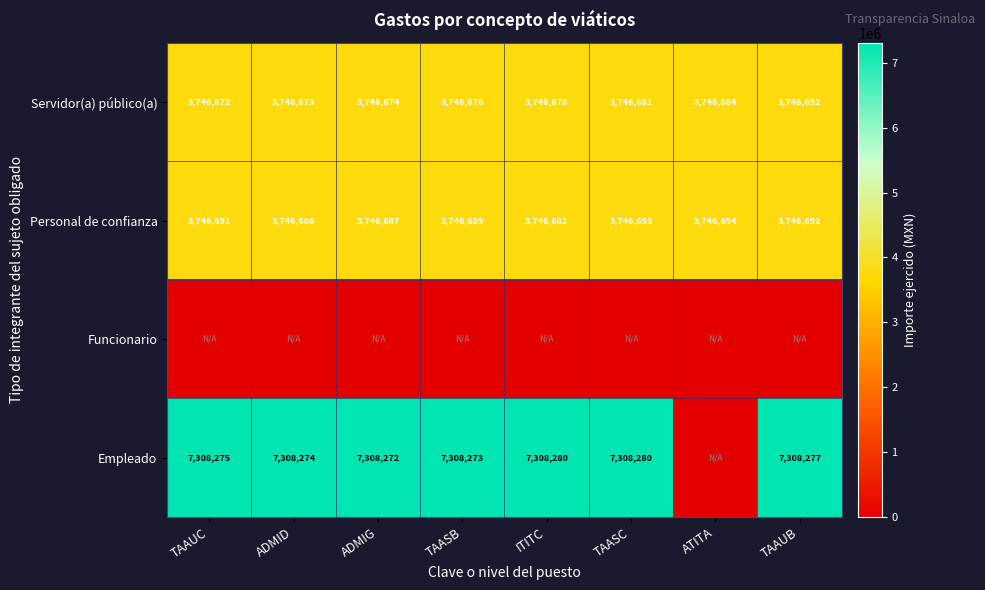

Is the value of Personal de confianza at ITITC greater than the value of Empleado at ADMIG?

No